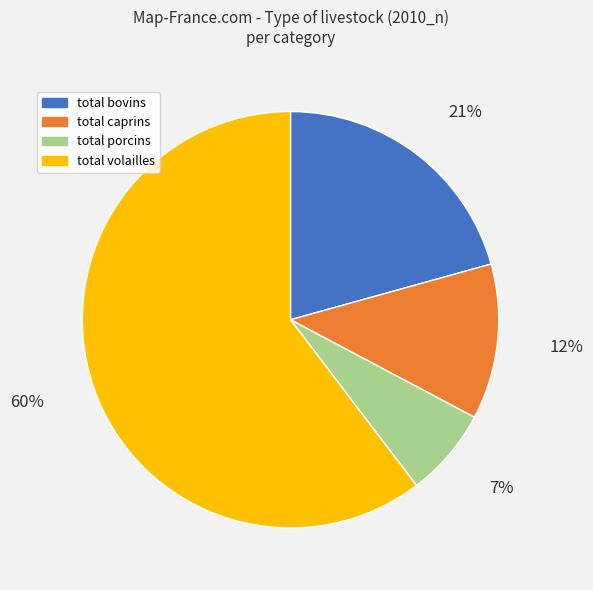

How many slices are in this pie chart?

4